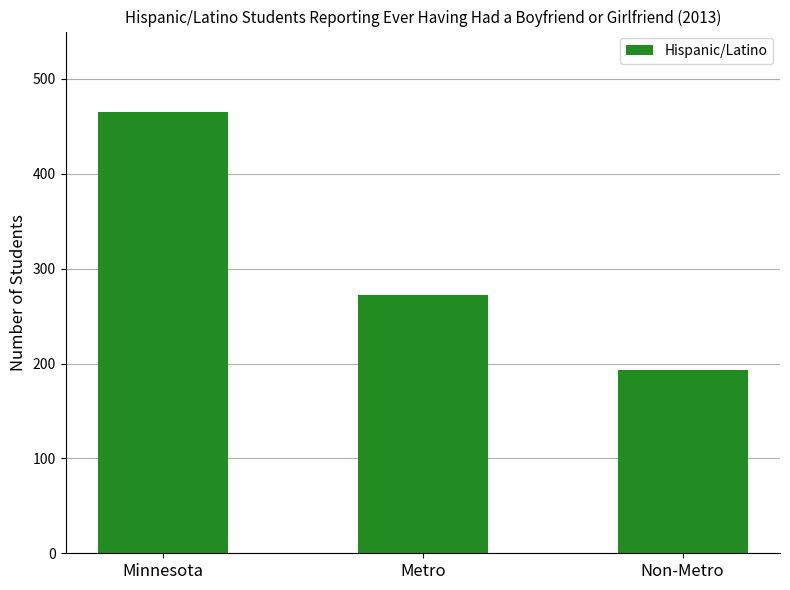

At which label does the data first exceed 272?

Minnesota